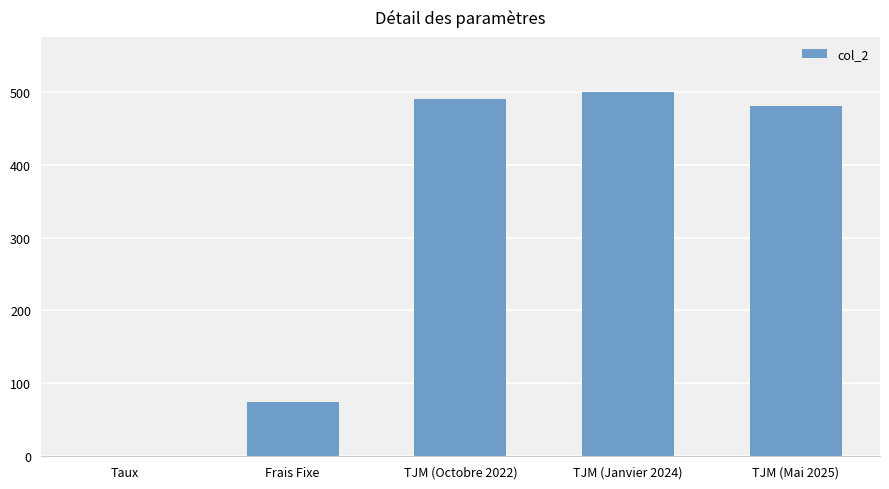

Reading left to right, list all the values displayed in this chart.

Taux=0.1	Frais Fixe=75.0	TJM (Octobre 2022)=490.0	TJM (Janvier 2024)=500.0	TJM (Mai 2025)=480.0